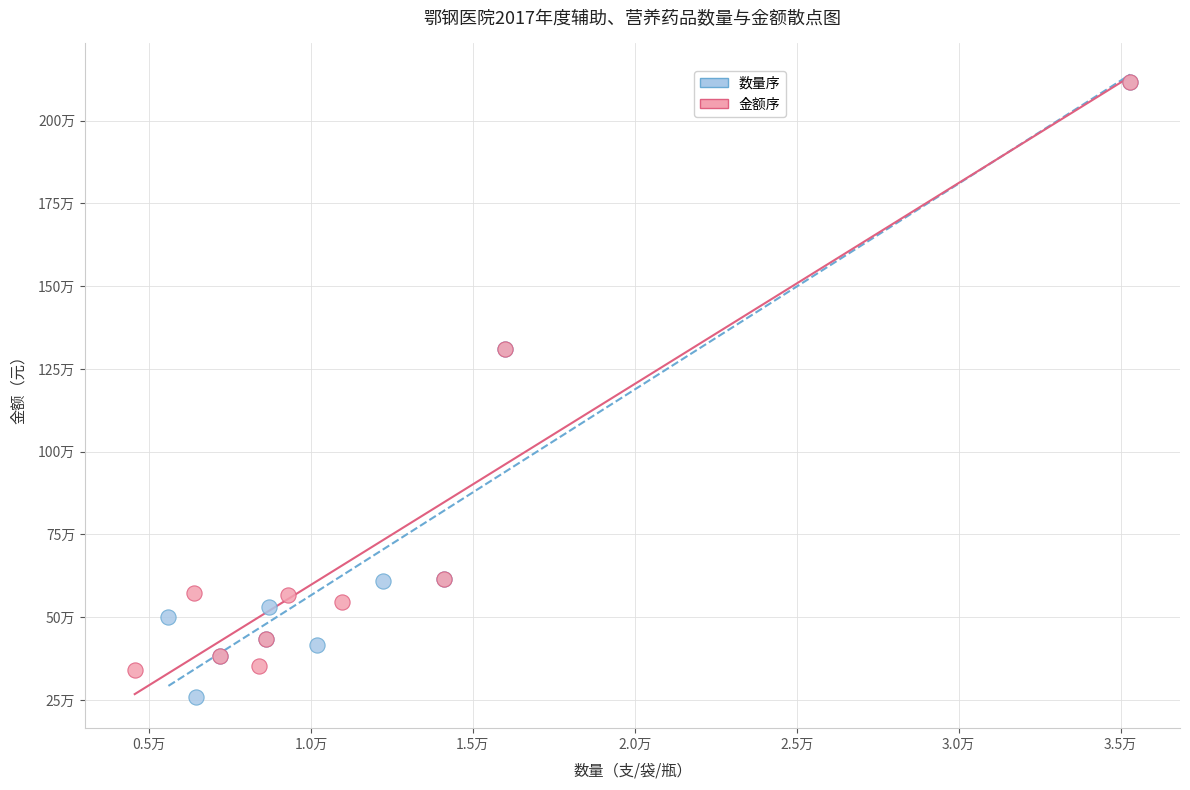

Which series has the widest spread of Y values?

数量序